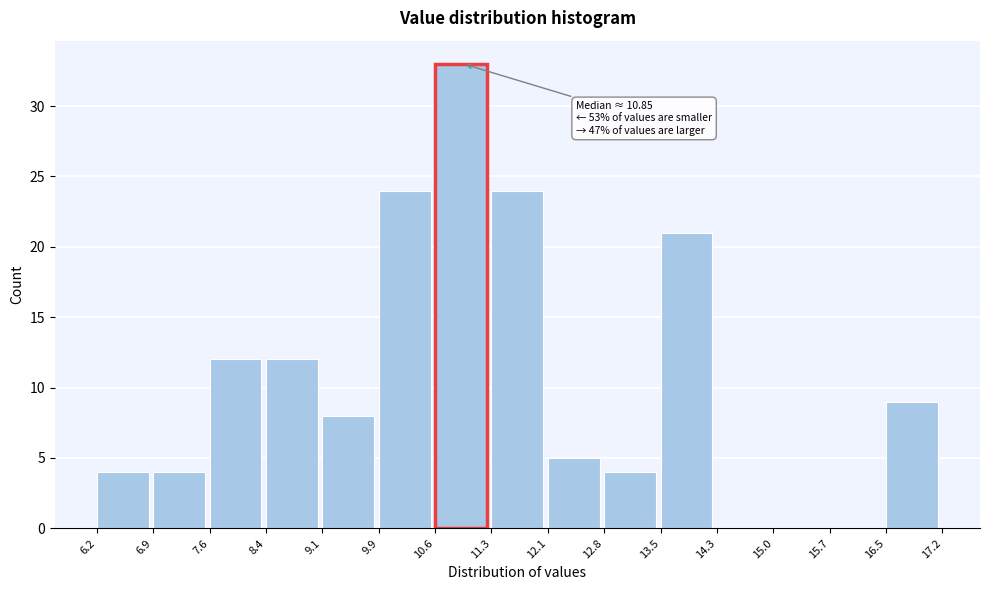

Which range on the x-axis has the tallest bar?

10.6 to 11.3